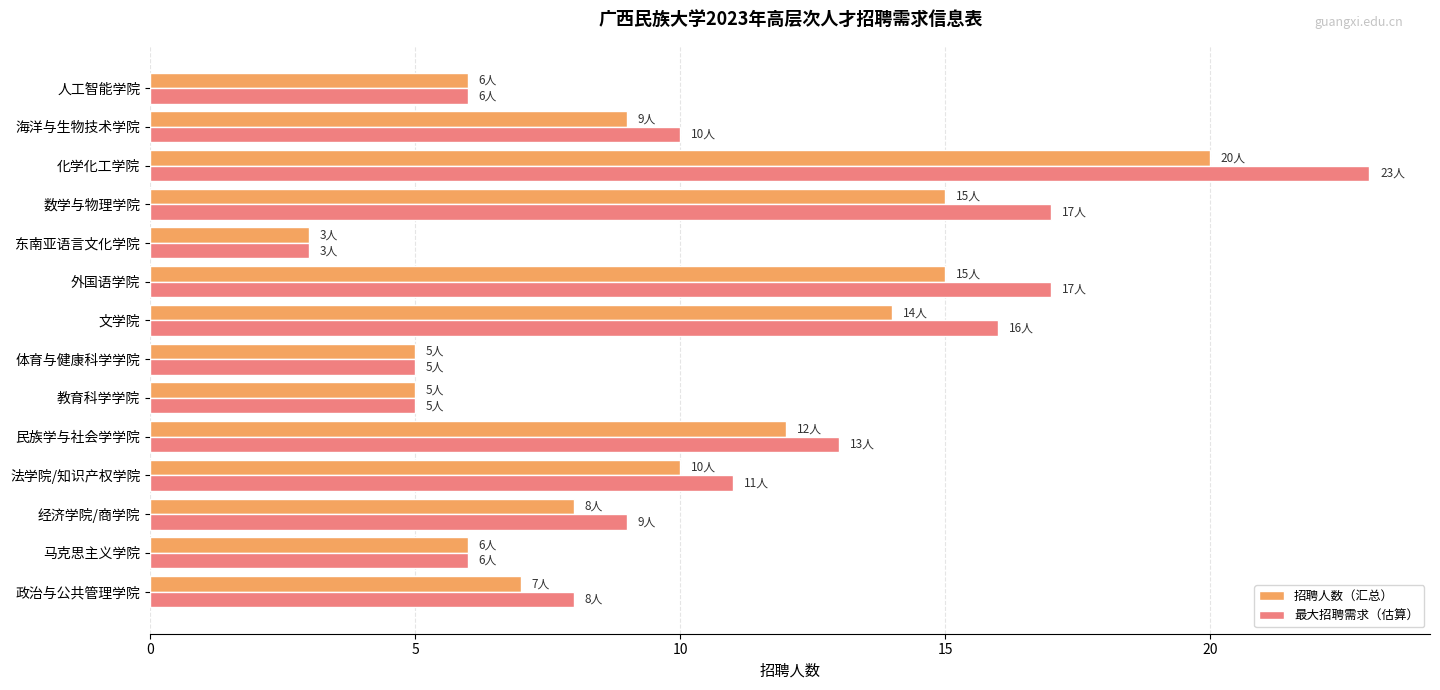

List the series in order of their peak value, lowest first.

招聘人数（汇总）, 最大招聘需求（估算）